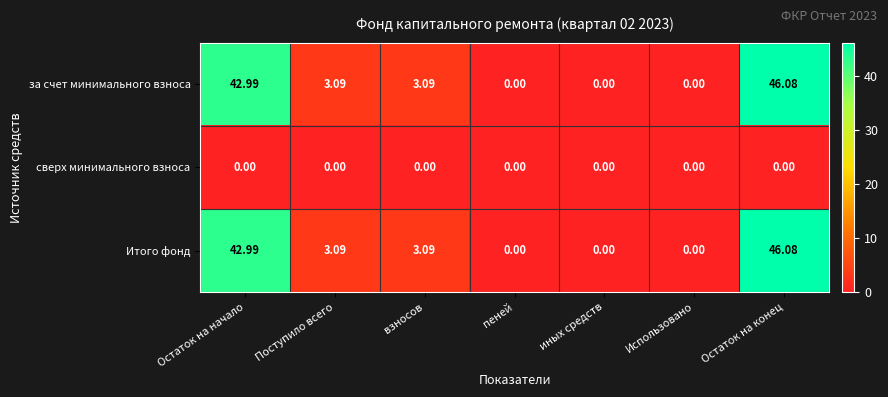

At which label does за счет минимального взноса reach its peak?

Остаток на конец